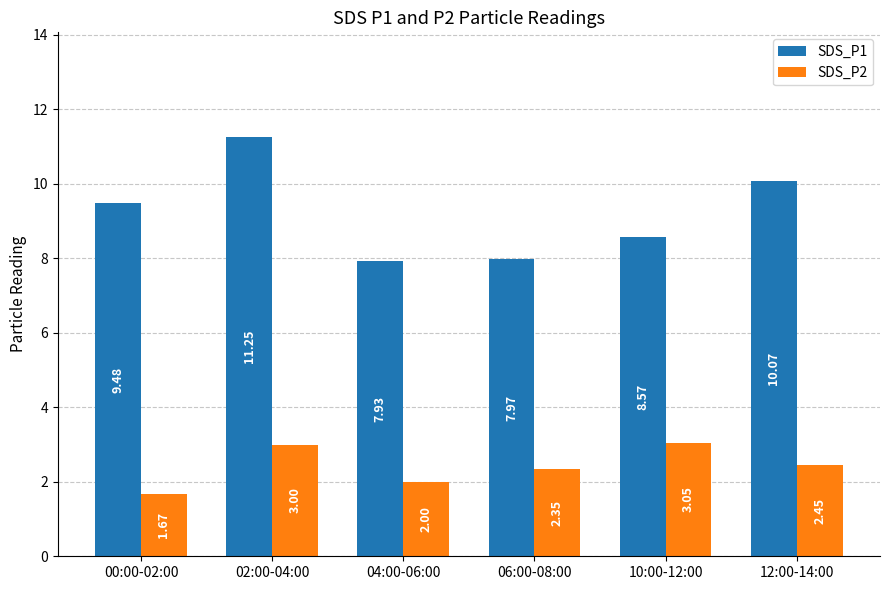

True or false: SDS_P2 has a value of 2.0 at 04:00-06:00.

True